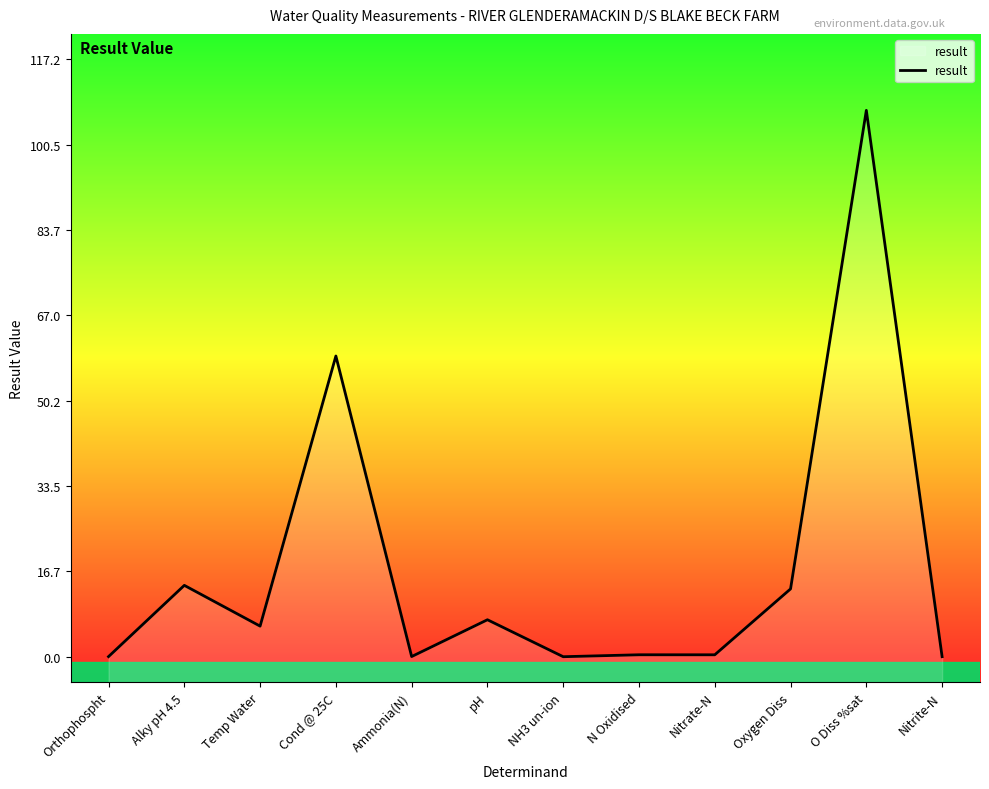

True or false: the data shows 14.0 at Alky pH 4.5.

True